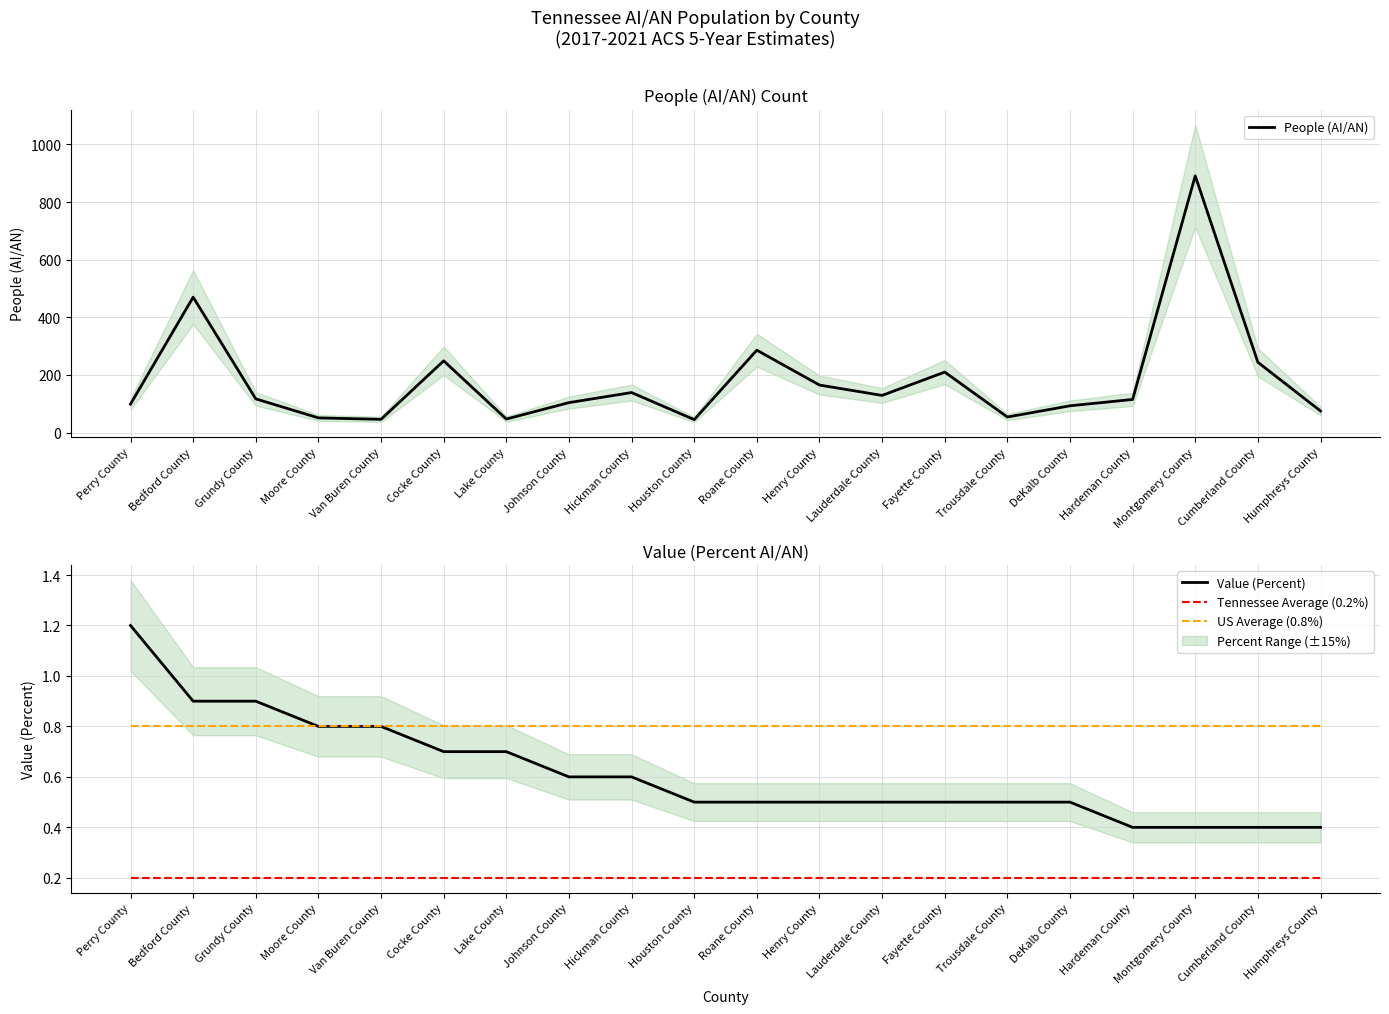

What is the label of the 18th point from the left?

Montgomery County